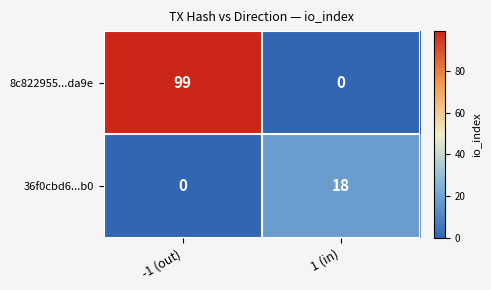

What is the difference between the 8c822955...da9e values at 1 (in) and -1 (out)?

99